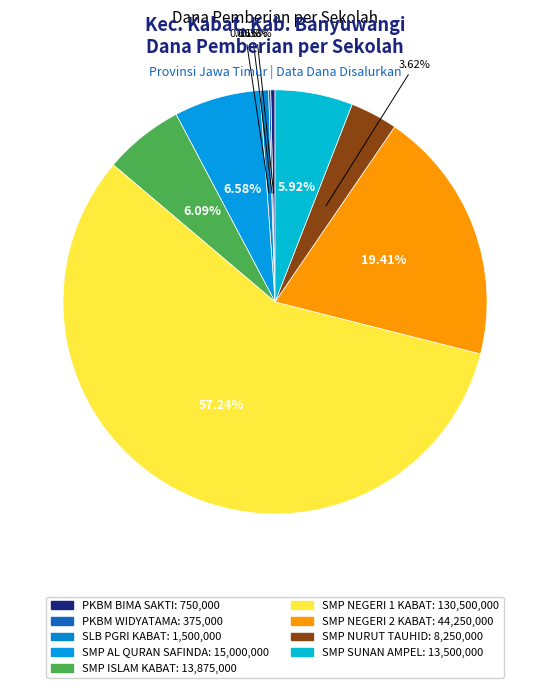

Rank the categories by value from lowest to highest.

PKBM WIDYATAMA, PKBM BIMA SAKTI, SLB PGRI KABAT, SMP NURUT TAUHID, SMP SUNAN AMPEL, SMP ISLAM KABAT, SMP AL QURAN SAFINDA, SMP NEGERI 2 KABAT, SMP NEGERI 1 KABAT